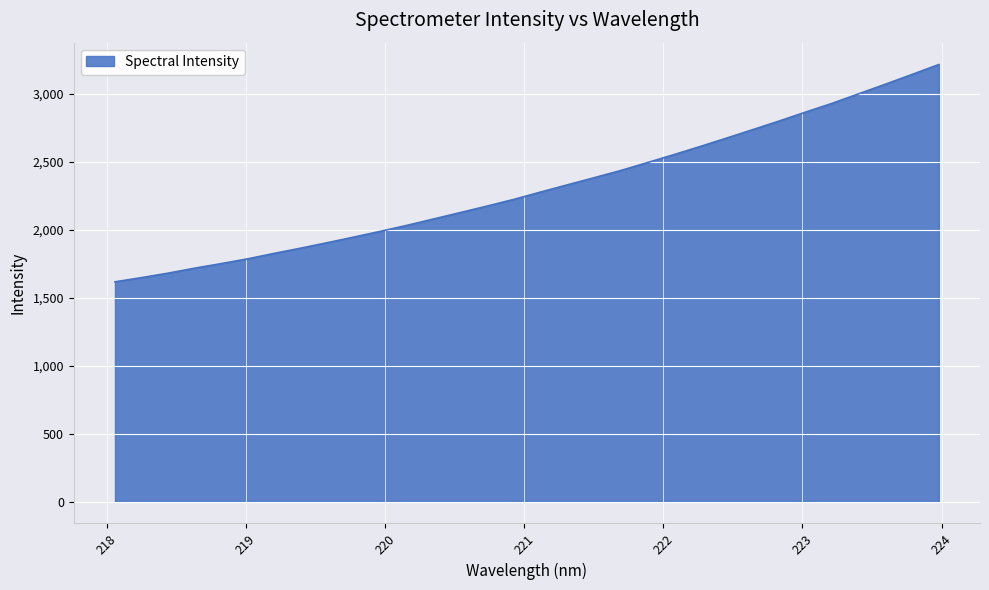

What is the difference between the maximum and minimum values?

1598.4